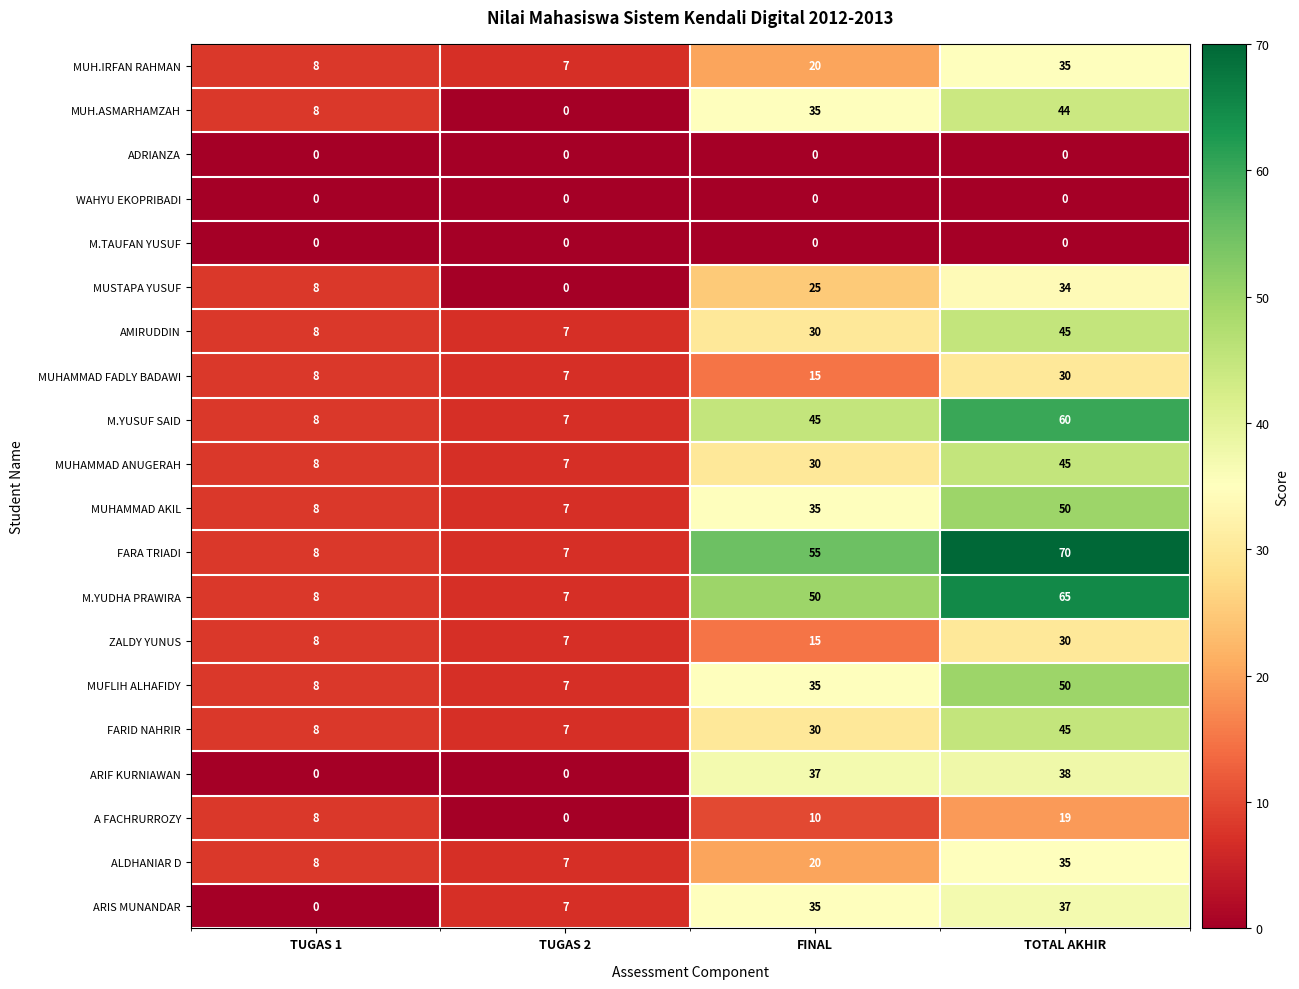

What value does the A FACHRURROZY series have at FINAL, to the nearest 5?

10